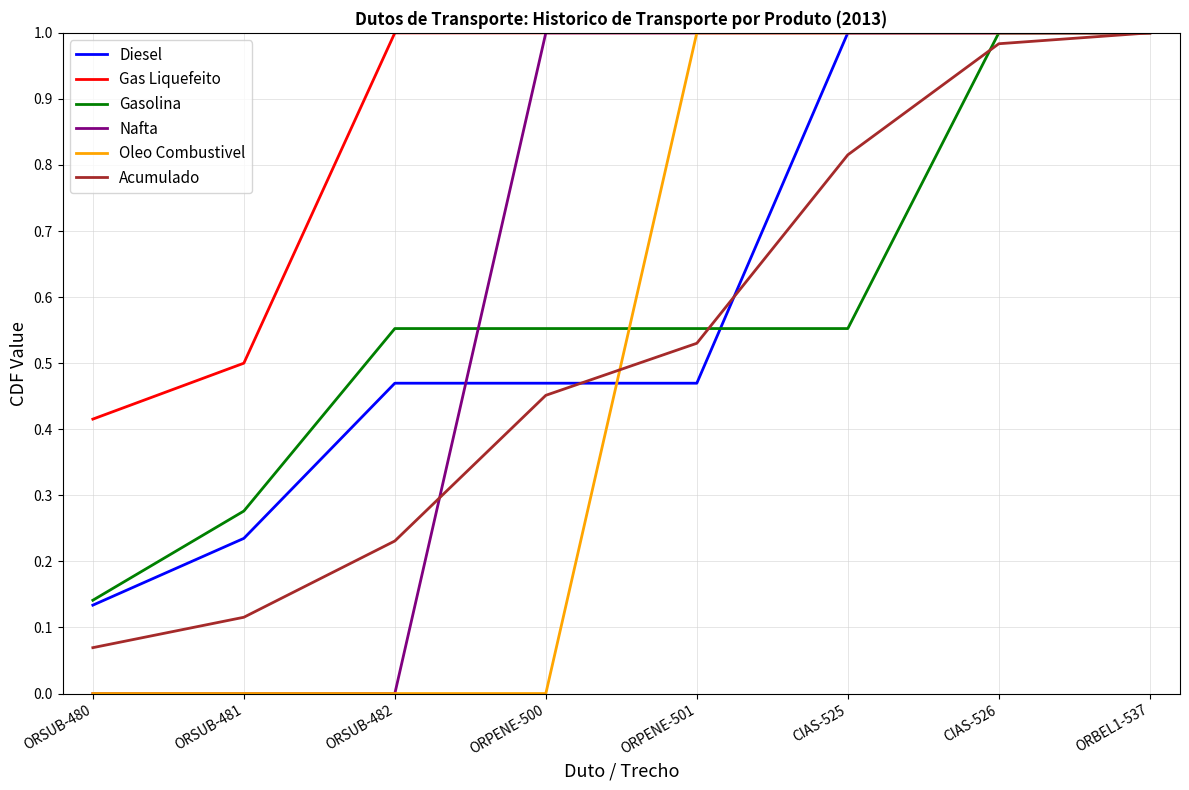

Between CIAS-525 and ORBEL1-537, which series saw the biggest shift?

Gasolina